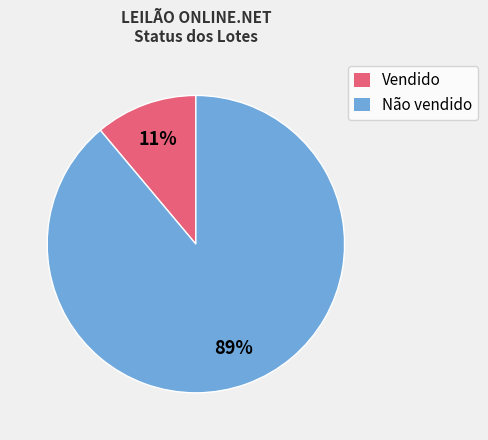

Rank the categories by value from lowest to highest.

Vendido, Não vendido